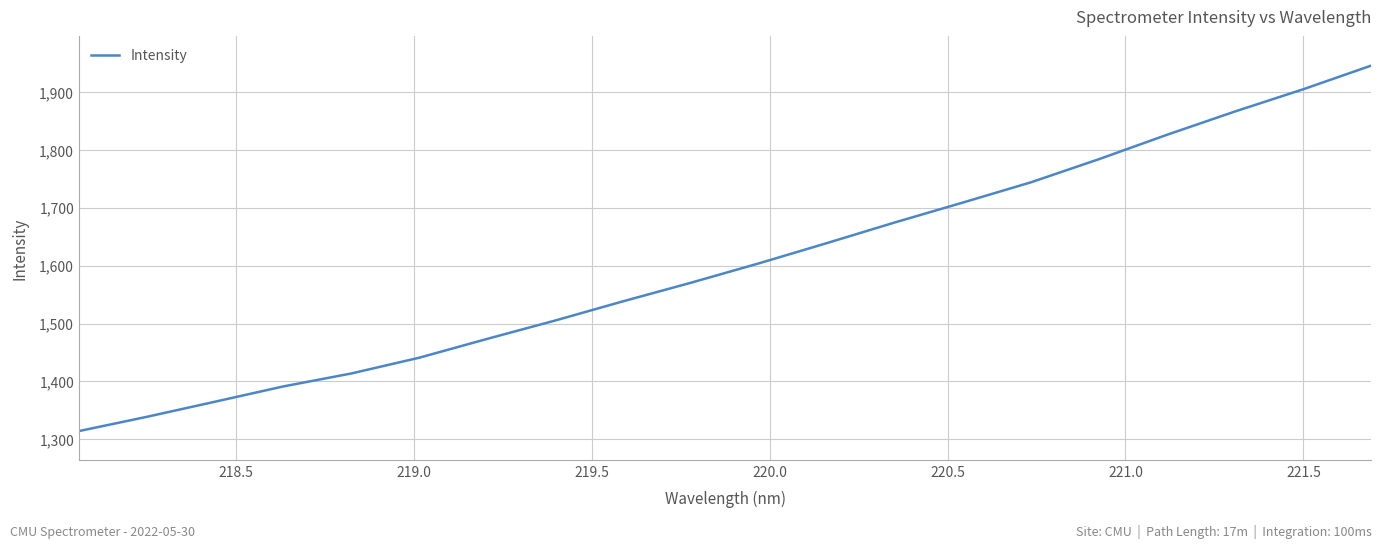

What is the difference between the maximum and minimum values?

631.1